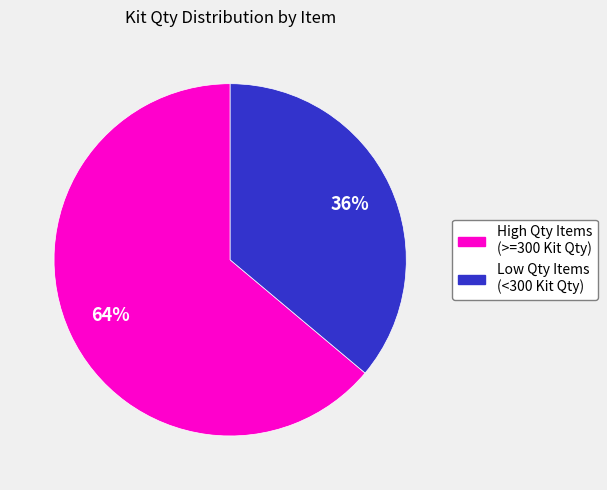

Is there a majority slice in this chart?

Yes